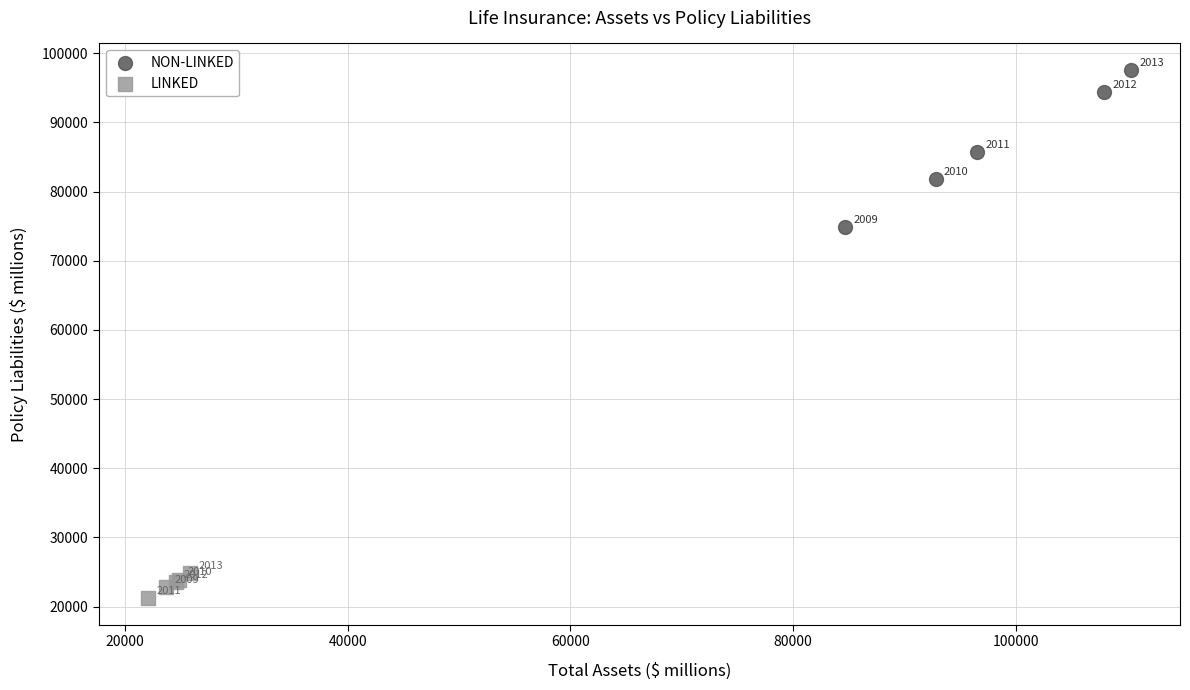

Which series contains the highest Y value?

NON-LINKED